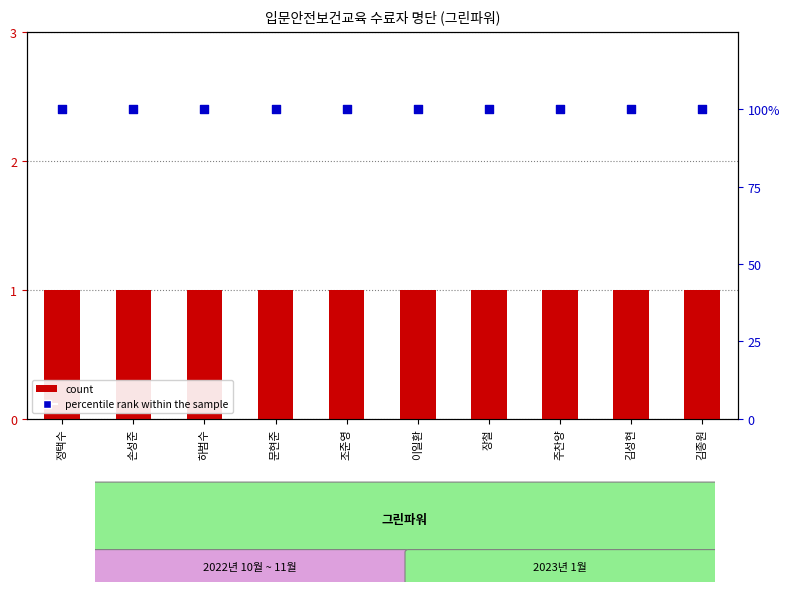

Is the value of percentile rank within the sample at 정택수 greater than the value of count at 손성준?

Yes